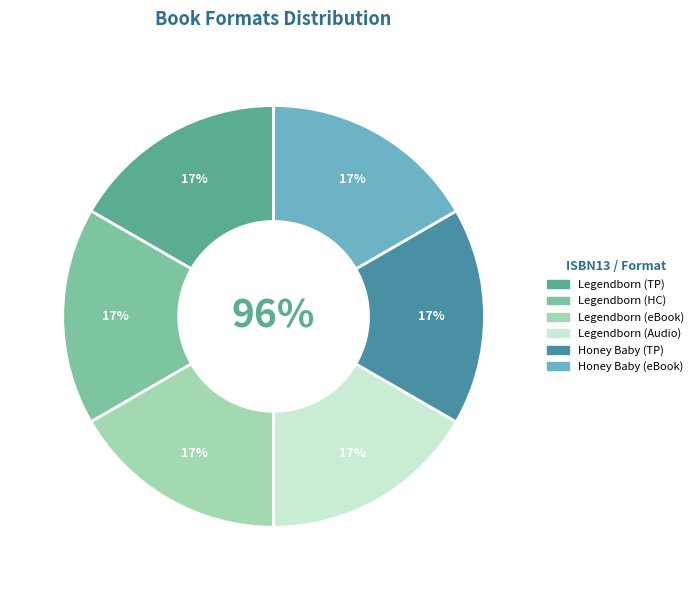

Which slice is the largest?

9781534441613